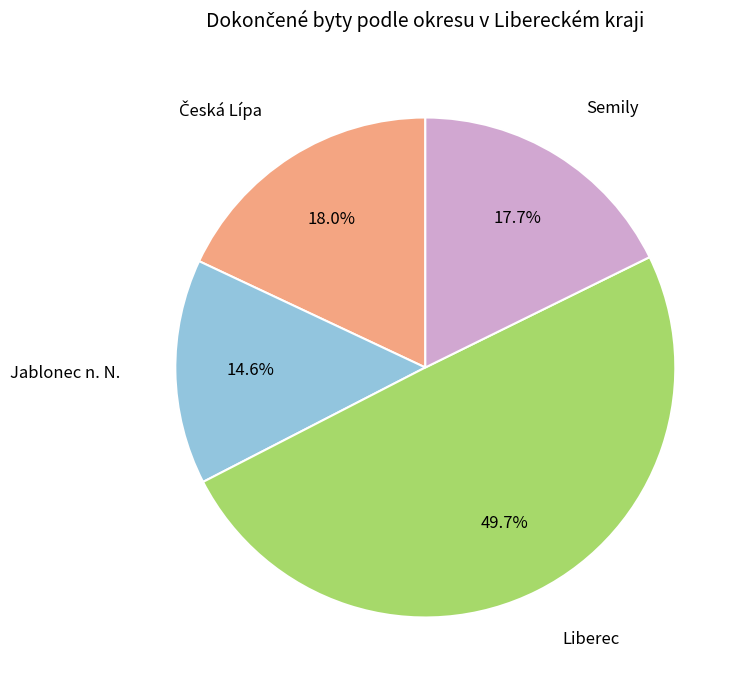

Does any single category account for the majority?

No